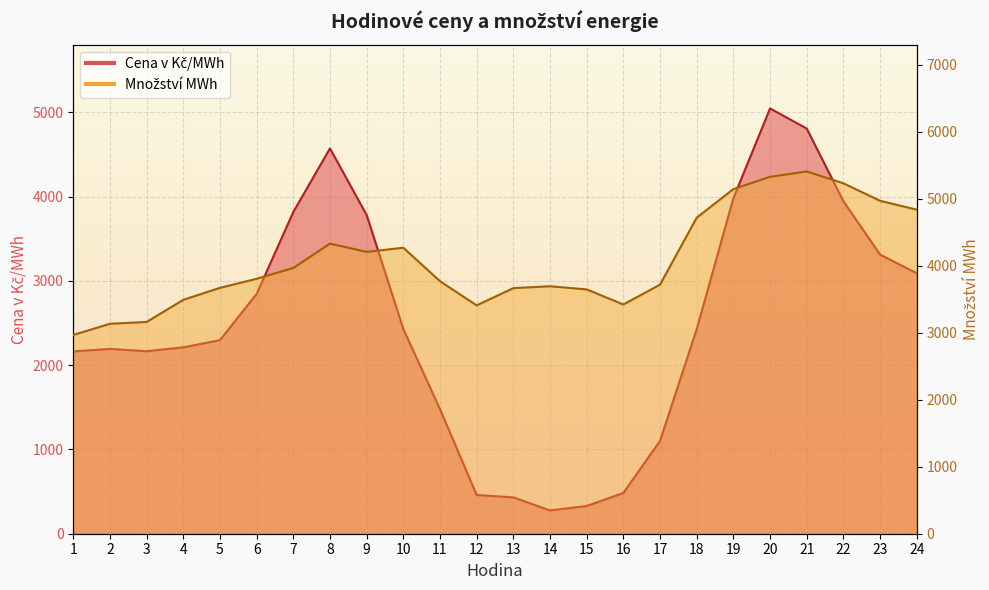

Reading left to right, transcribe all the data shown in this chart.

Cena v Kč/MWh: 2163.7	2193.4	2165.7	2211.8	2297.7	2845.9	3818.2	4572.6	3781.5	2429.2	1478.2	459.7	431.3	276.6	329.2	483.7	1101.6	2426.9	3980.6	5047.0	4808.1	3946.4	3312.8	3090.8
Množství MWh: 2965.5	3132.4	3159.5	3490.0	3668.6	3803.9	3965.0	4328.9	4205.0	4267.3	3767.9	3406.8	3664.5	3692.4	3645.5	3420.1	3716.2	4715.2	5141.9	5324.9	5405.6	5228.9	4967.5	4835.2